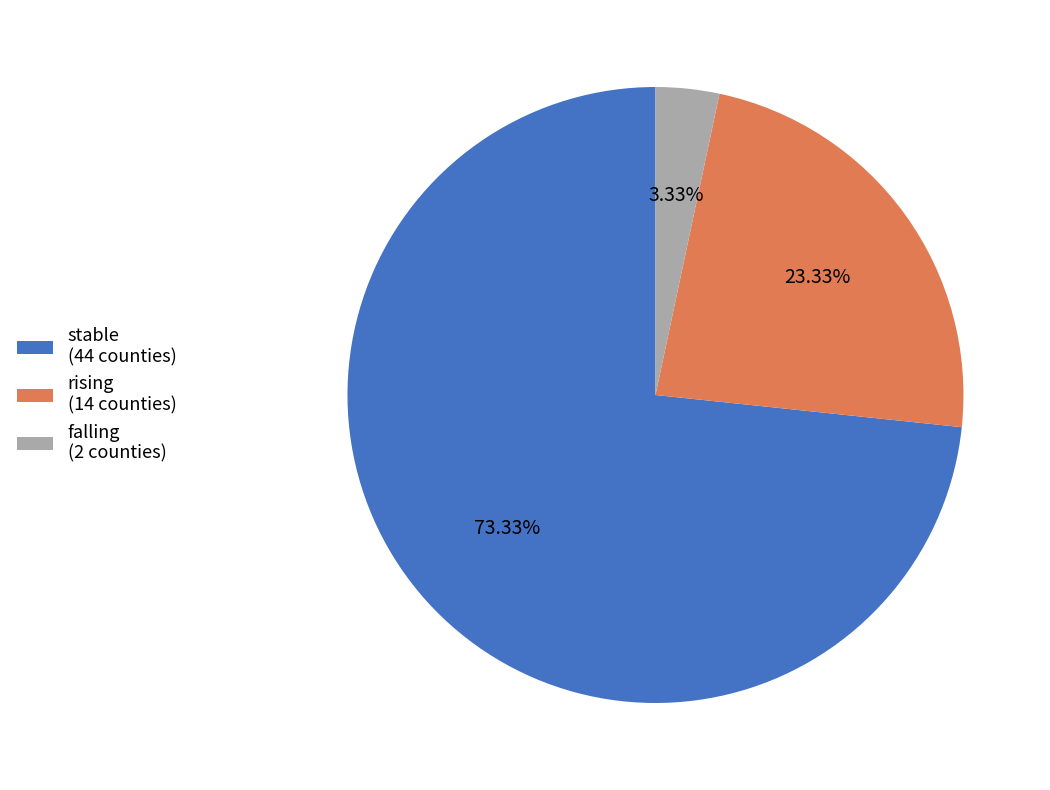

To the nearest percent, what is the difference between the largest and smallest slice percentages?

70%